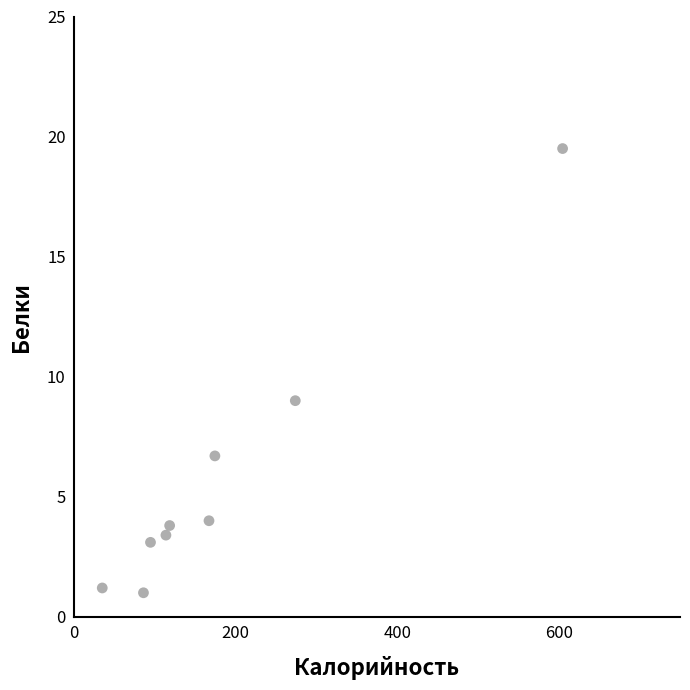

What Y value in the scatter plot is closest to 10?

9.0